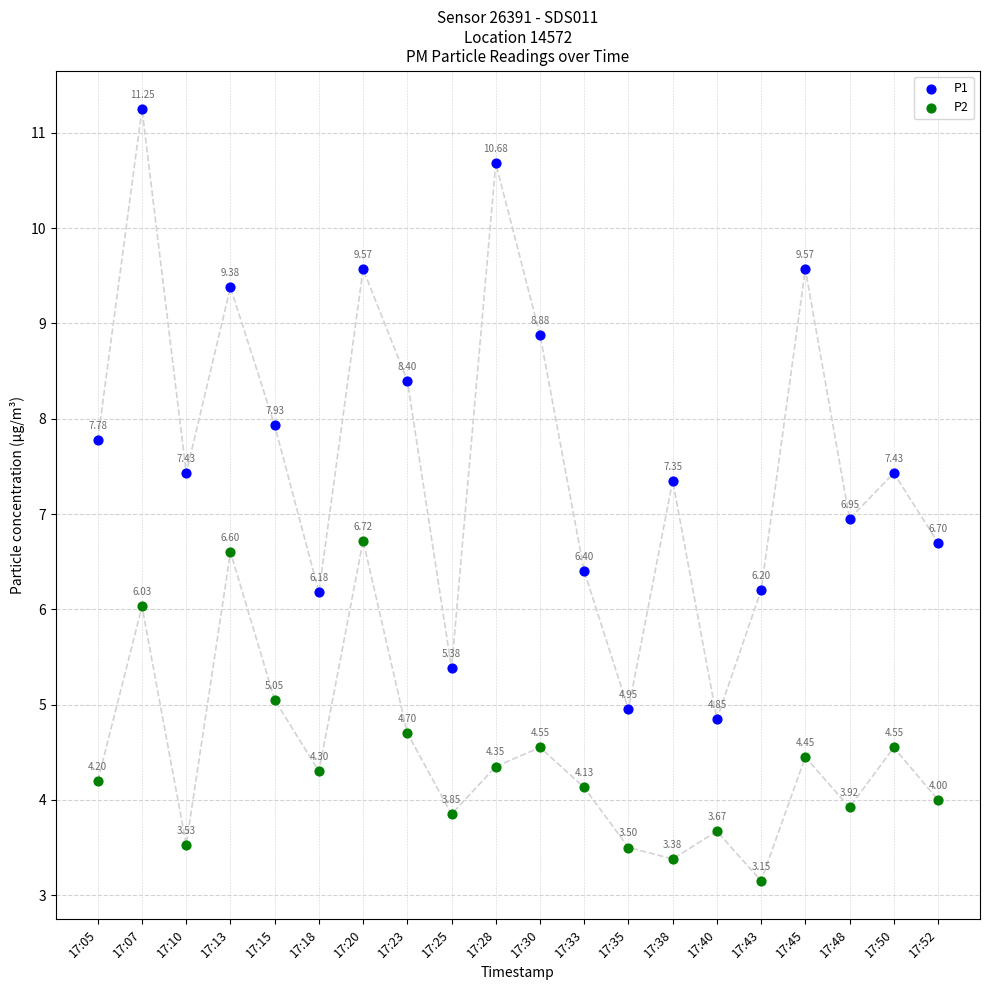

Which series has the largest Y range (max minus min)?

P1